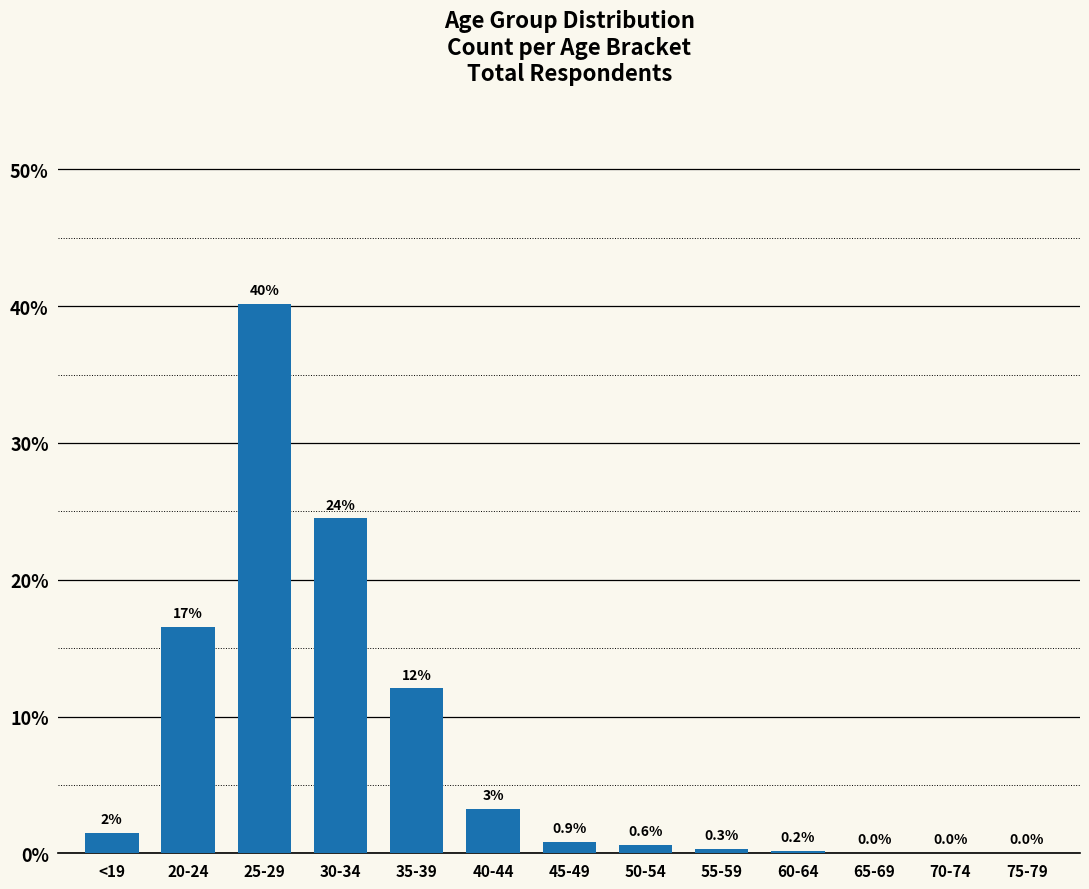

The value at 20-24 is 16.5. True or false?

True